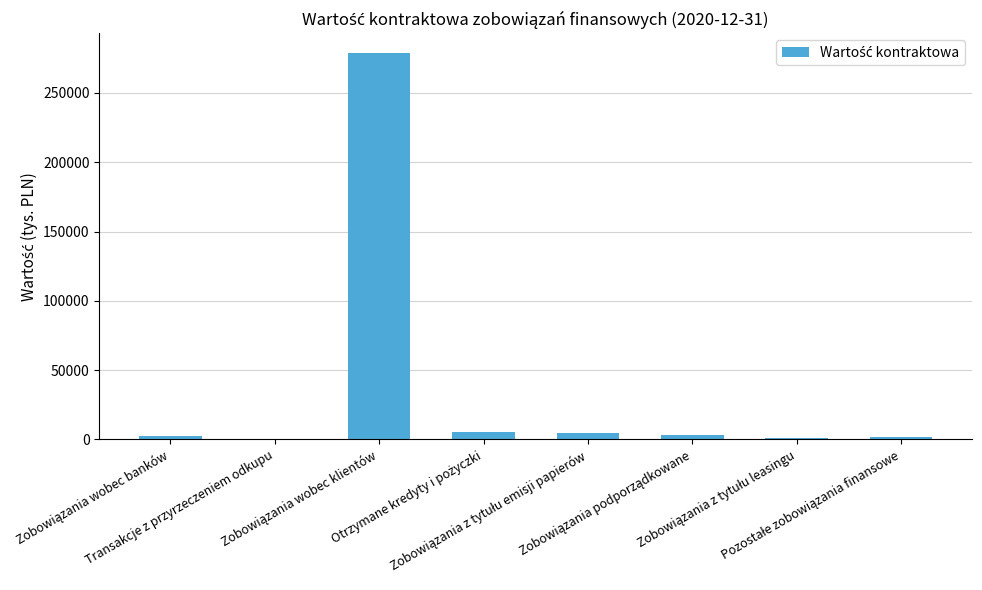

What is the sum of all values?

298031